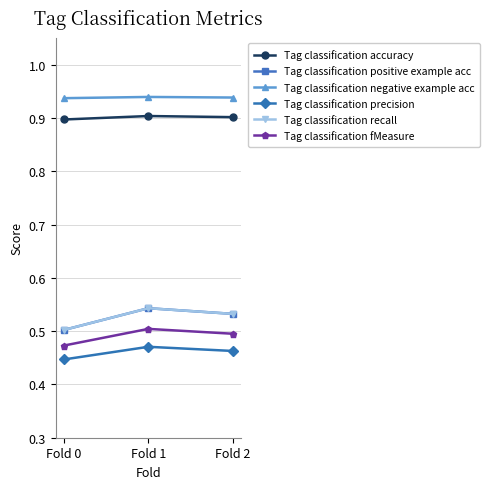

Rank the series by their maximum value, from highest to lowest.

Tag classification negative example acc, Tag classification accuracy, Tag classification positive example acc, Tag classification recall, Tag classification fMeasure, Tag classification precision